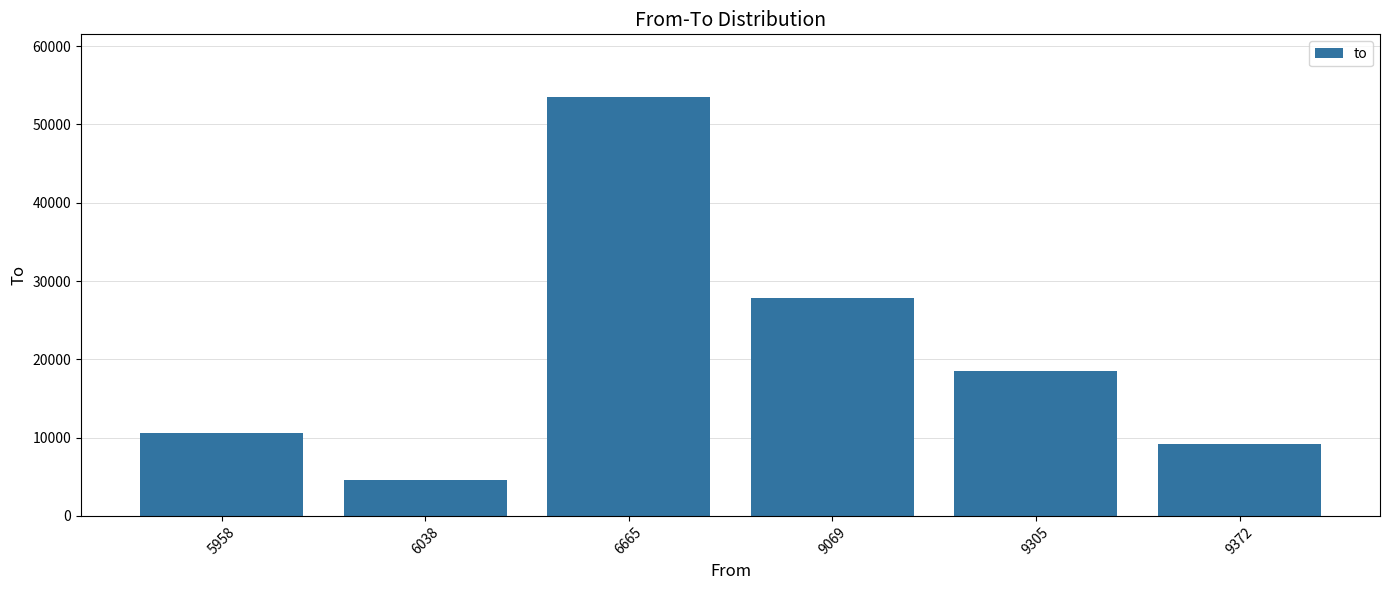

Reading left to right, transcribe all the data shown in this chart.

5958=10625	6038=4587	6665=53487	9069=27835	9305=18530	9372=9158